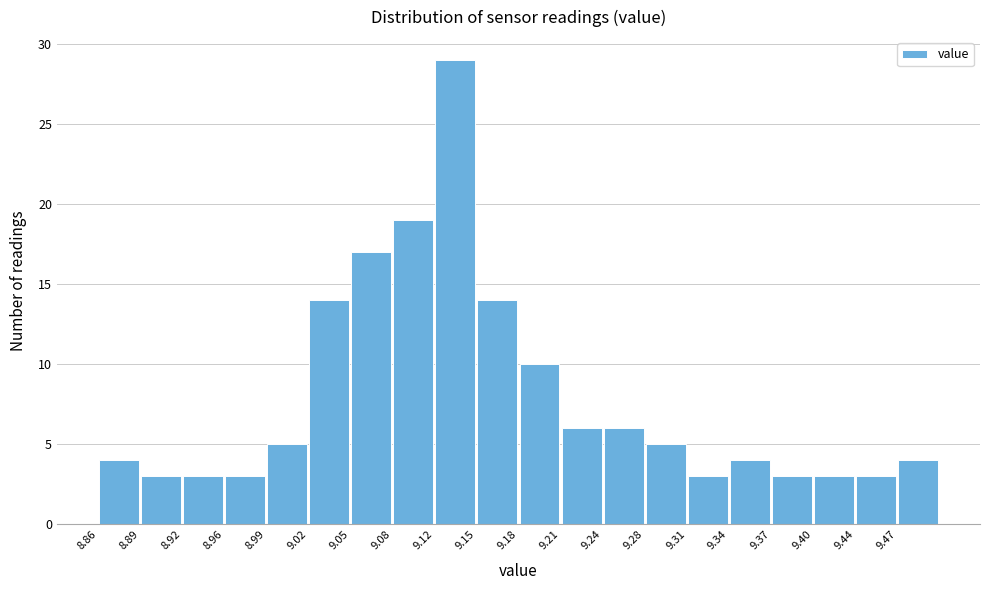

Reading left to right, transcribe this chart: for each bar, give the range it covers on the x-axis and its height. Neither the bar edges nor the heights are printed on the chart, so give them approximately, as read against the axes.

8.860 to 8.892: 4
8.892 to 8.924: 3
8.924 to 8.956: 3
8.956 to 8.988: 3
8.988 to 9.020: 5
9.020 to 9.052: 14
9.052 to 9.084: 17
9.084 to 9.116: 19
9.116 to 9.148: 29
9.148 to 9.180: 14
9.180 to 9.212: 10
9.212 to 9.244: 6
9.244 to 9.276: 6
9.276 to 9.308: 5
9.308 to 9.340: 3
9.340 to 9.372: 4
9.372 to 9.404: 3
9.404 to 9.436: 3
9.436 to 9.468: 3
9.468 to 9.500: 4